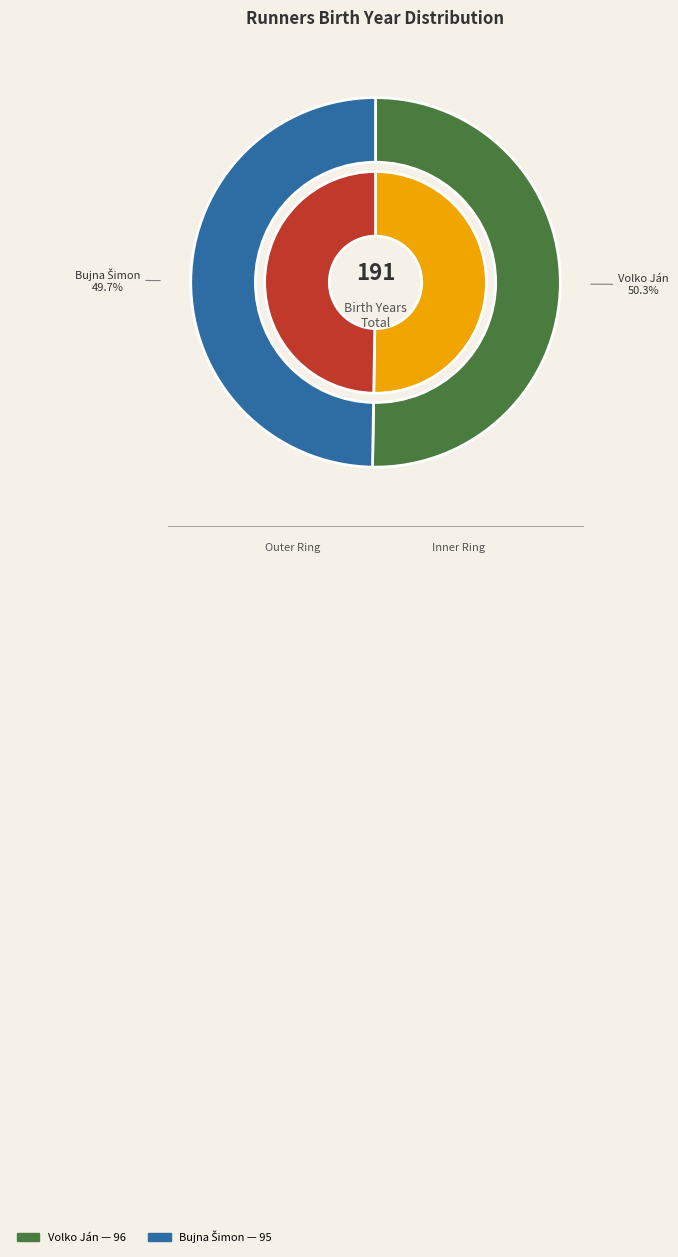

To the nearest percent, what portion does Volko Ján represent?

50%